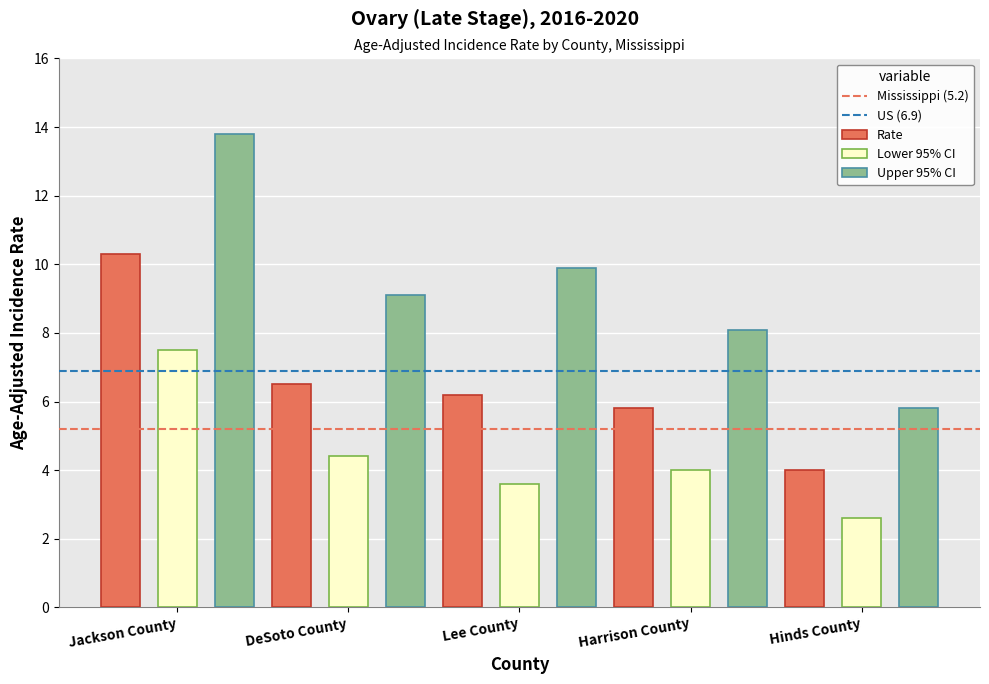

Read the Rate value at Hinds County.

4.0